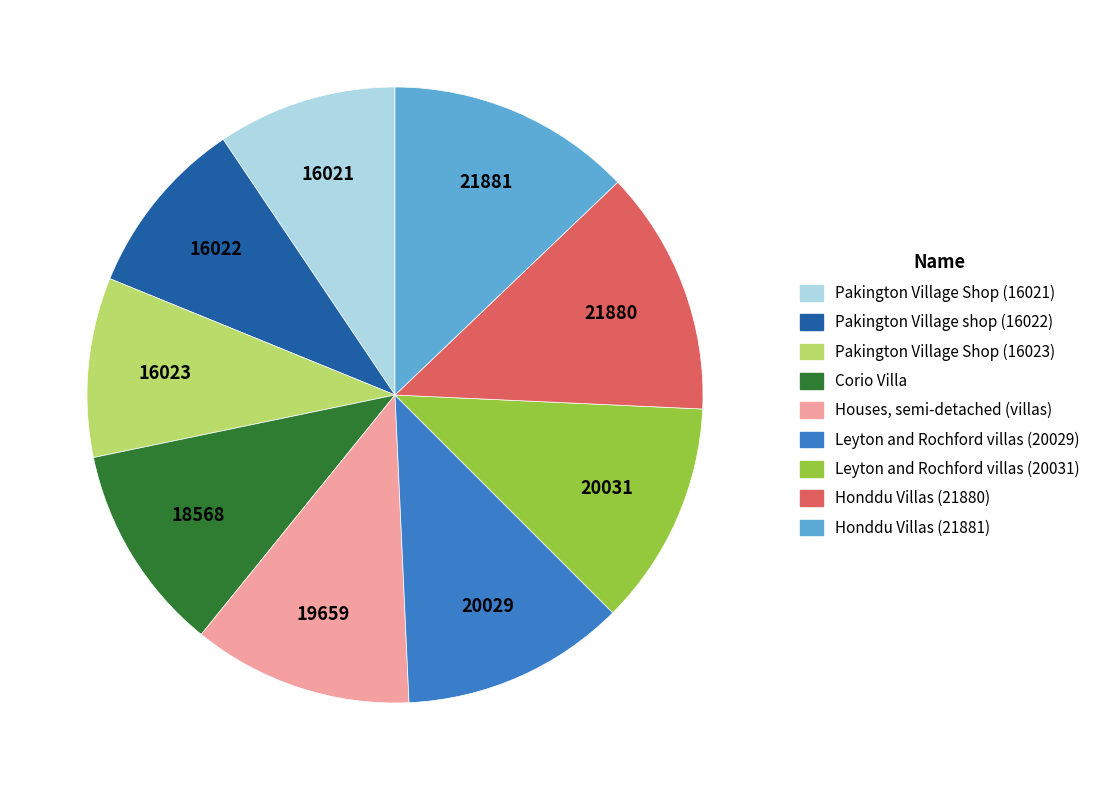

Is there any slice that represents more than half of the pie?

No